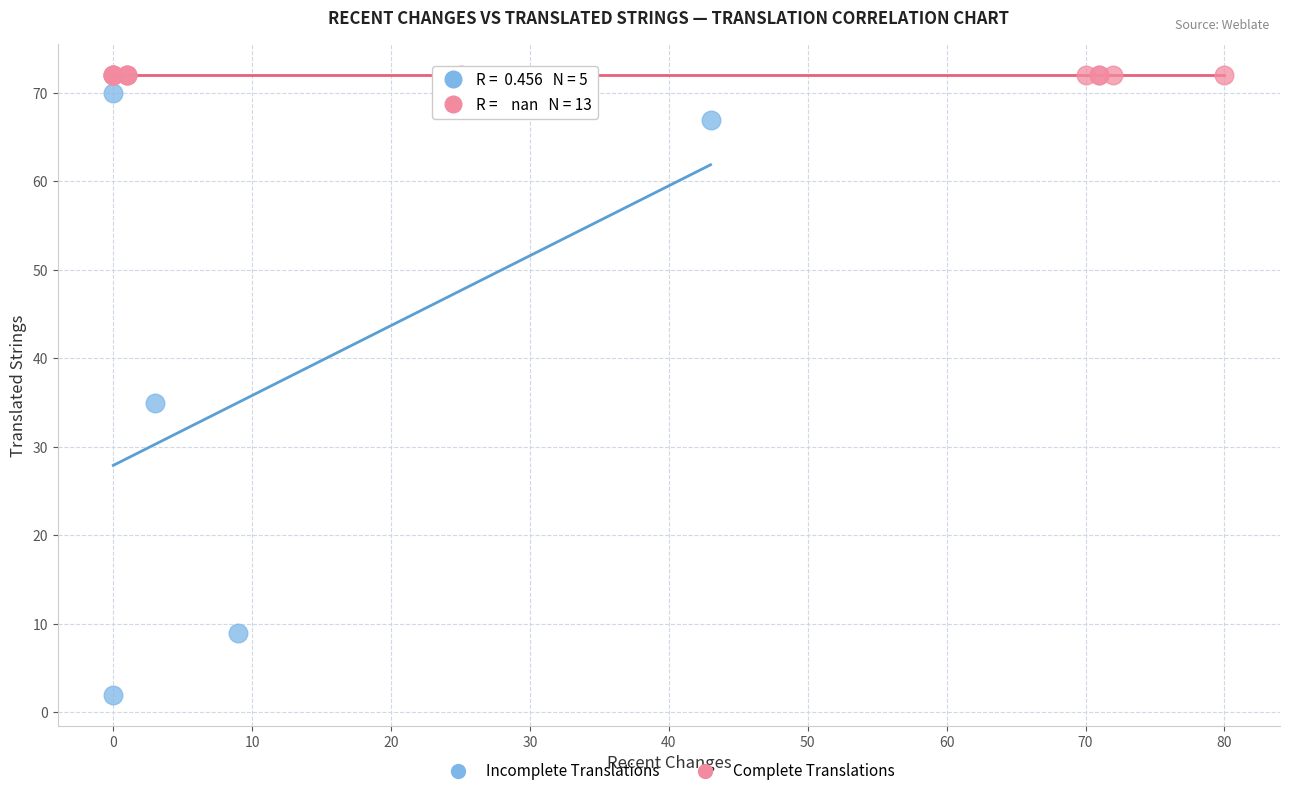

What are all the series names shown in the legend?

Incomplete Translations, Complete Translations